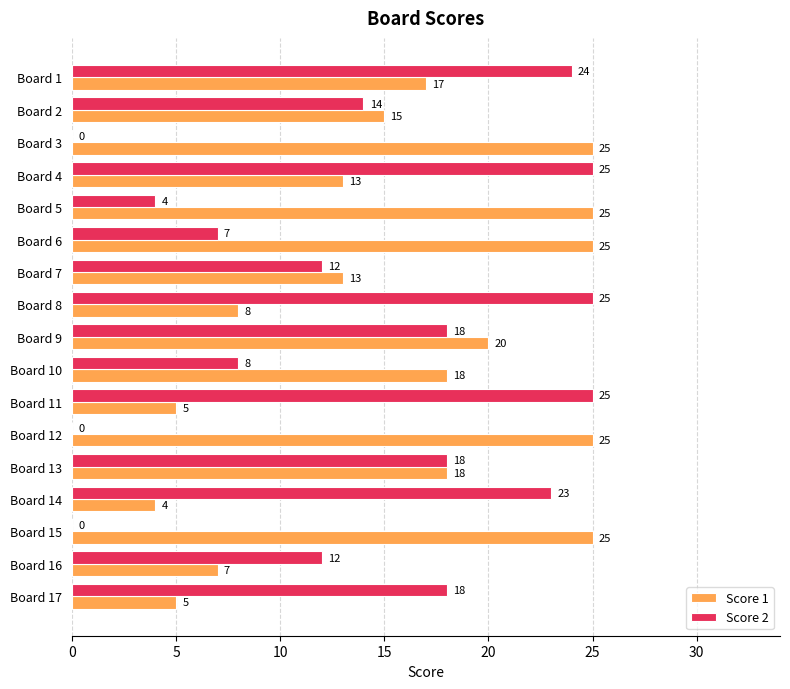

Between Board 1 and Board 14, which series saw the biggest shift?

Score 1